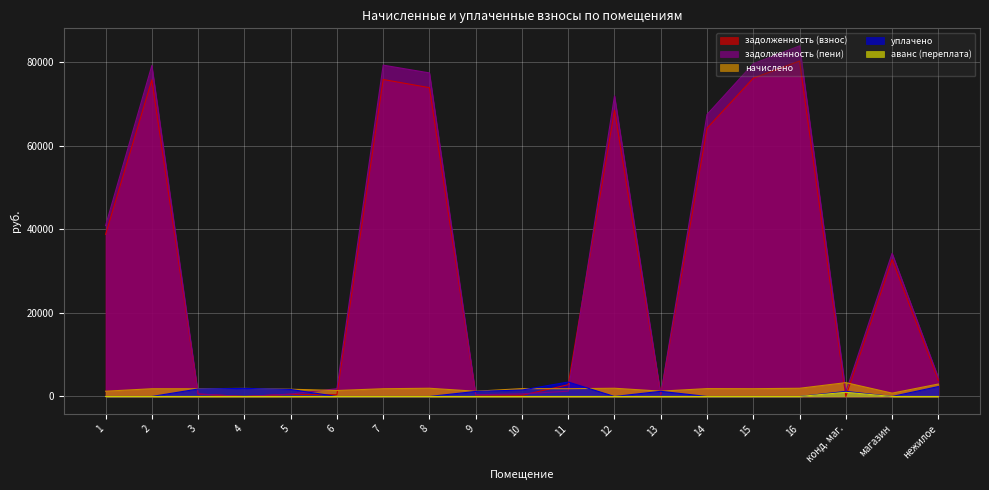

At which category is the sum across all series the highest?

16